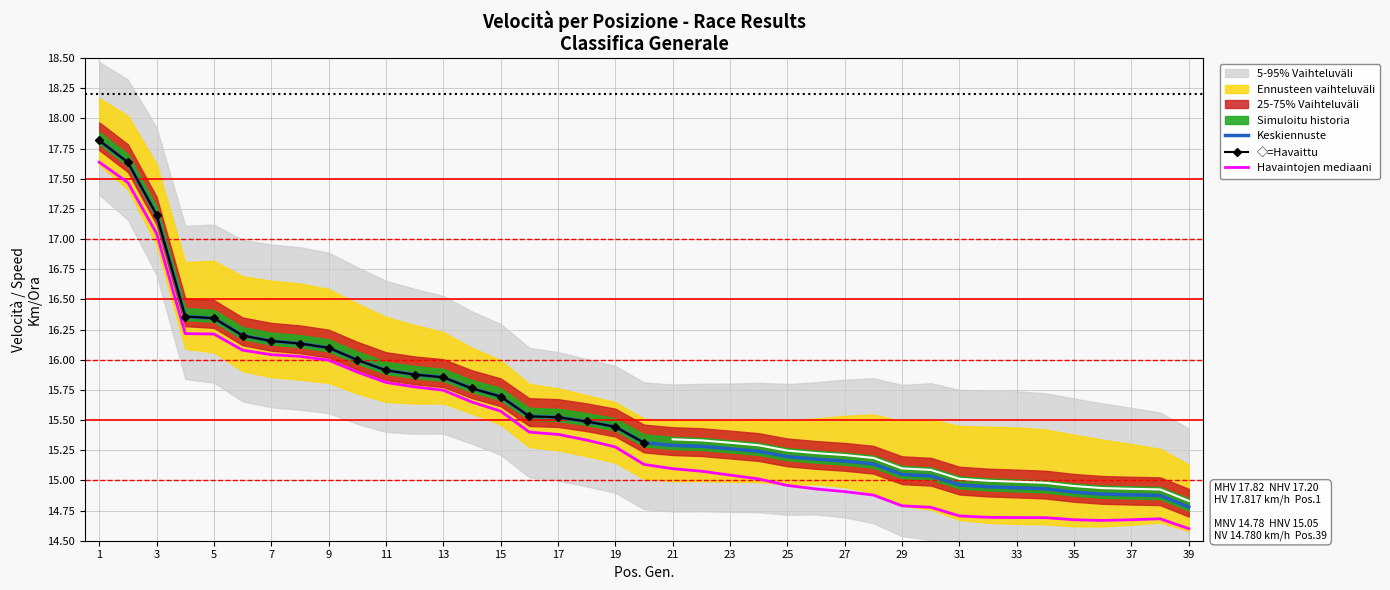

At which category does the chart reach its peak across all series?

1